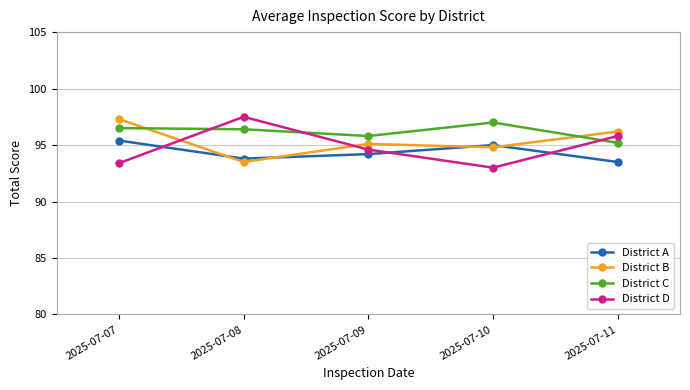

What are all the series names shown in the legend?

District A, District B, District C, District D